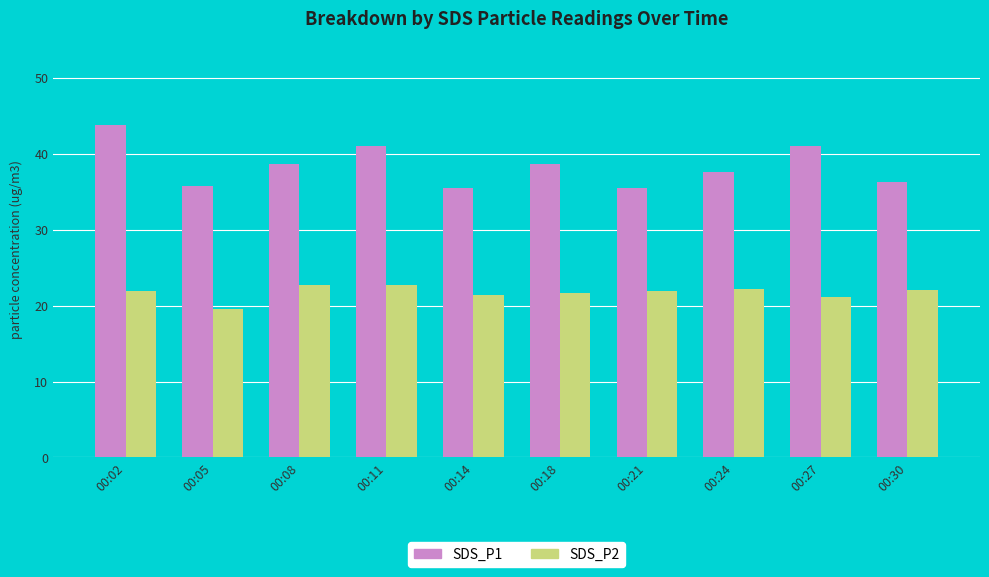

Which series has the largest total across all categories?

SDS_P1